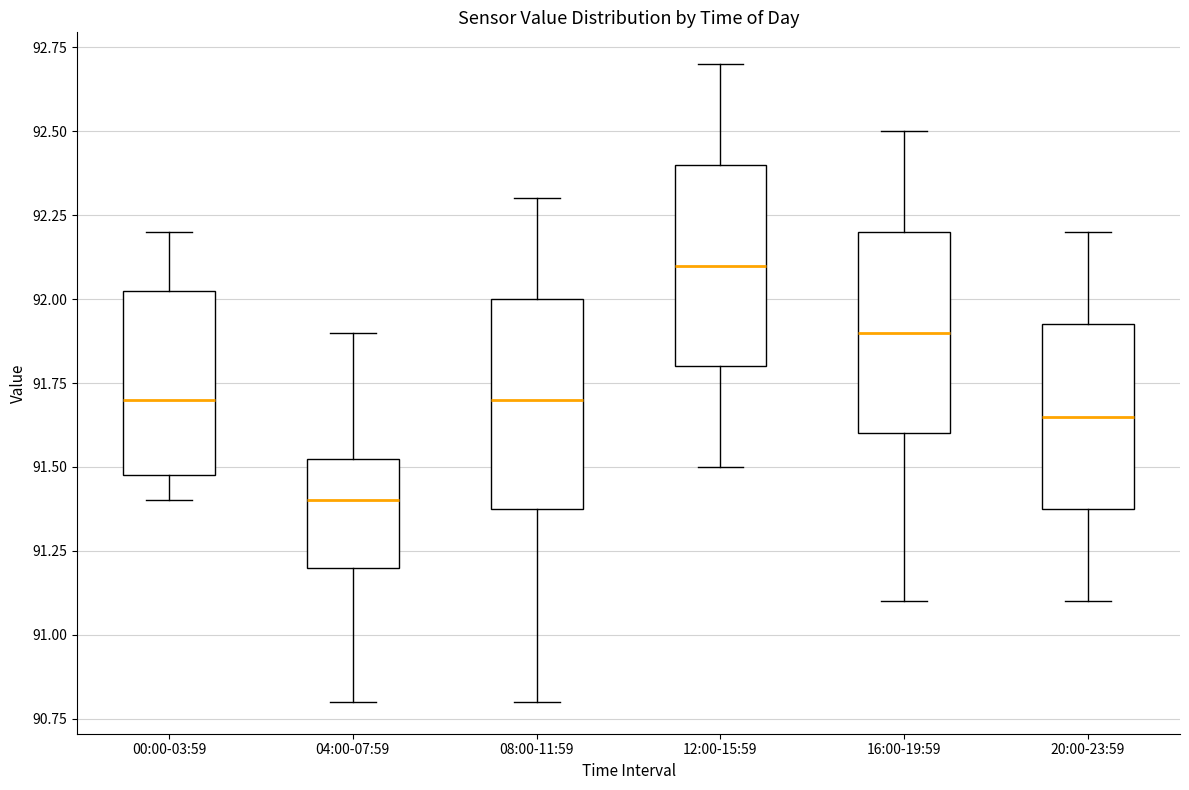

Reading left to right, transcribe this box plot: for each box, give where its median line is, the range the box spans, and where its two whiskers end, as read against the y-axis. The values are not printed on the chart, so give them approximately, as read against the axis.

00:00-03:59: median 91.70, box 91.50 to 92.05, whiskers 91.40 to 92.20
04:00-07:59: median 91.40, box 91.20 to 91.55, whiskers 90.80 to 91.90
08:00-11:59: median 91.70, box 91.40 to 92.00, whiskers 90.80 to 92.30
12:00-15:59: median 92.10, box 91.80 to 92.40, whiskers 91.50 to 92.70
16:00-19:59: median 91.90, box 91.60 to 92.20, whiskers 91.10 to 92.50
20:00-23:59: median 91.65, box 91.40 to 91.95, whiskers 91.10 to 92.20